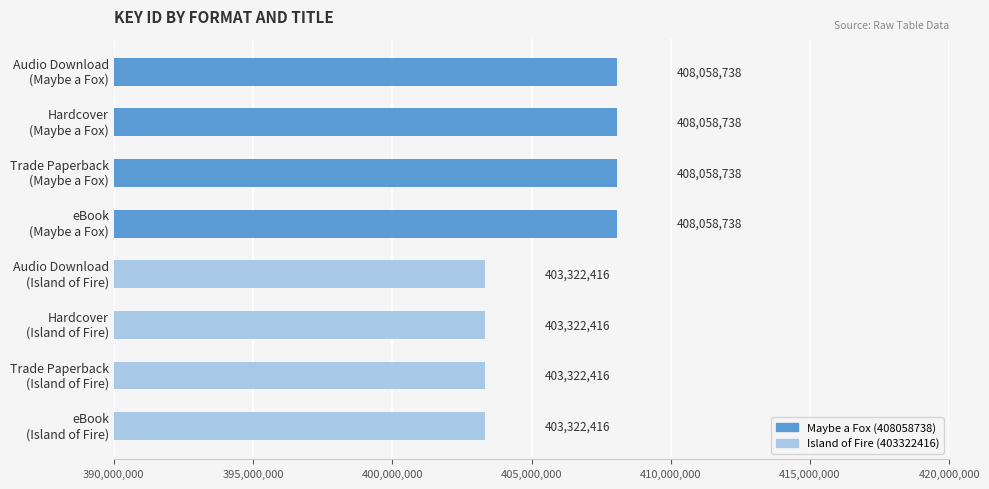

Reading bottom to top, list all the values displayed in this chart.

403322416	403322416	403322416	403322416	408058738	408058738	408058738	408058738